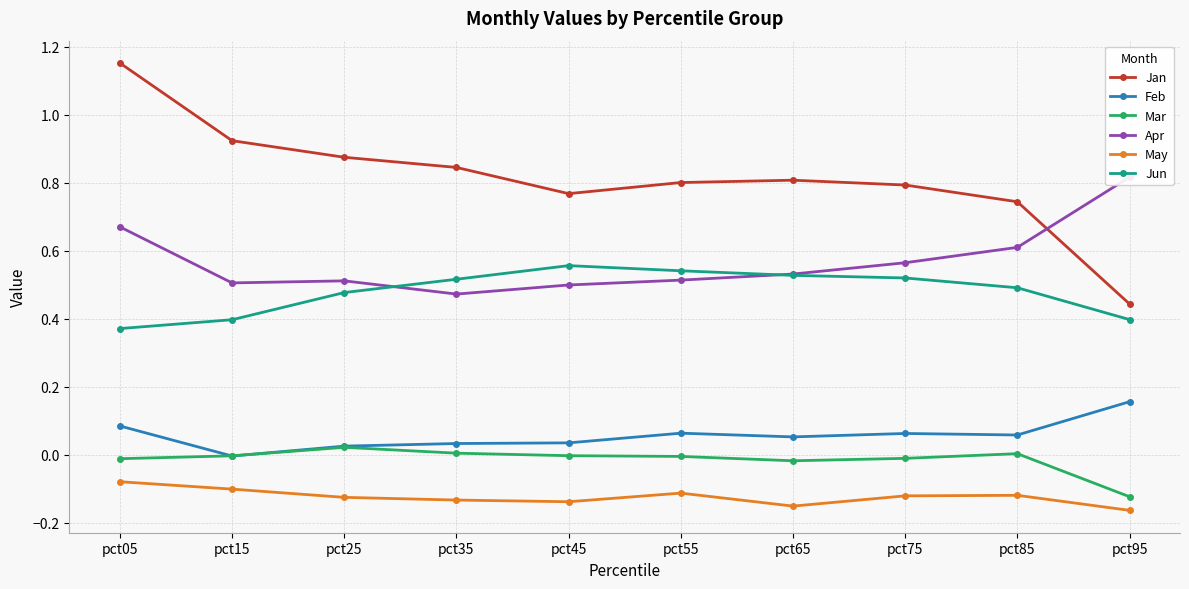

Reading right to left, what are all the values shown in this chart?

Jan: 0.4	0.7	0.8	0.8	0.8	0.8	0.8	0.9	0.9	1.2
Feb: 0.2	0.1	0.1	0.1	0.1	0.0	0.0	0.0	-0.0	0.1
Mar: -0.1	0.0	-0.0	-0.0	-0.0	-0.0	0.0	0.0	-0.0	-0.0
Apr: 0.8	0.6	0.6	0.5	0.5	0.5	0.5	0.5	0.5	0.7
May: -0.2	-0.1	-0.1	-0.2	-0.1	-0.1	-0.1	-0.1	-0.1	-0.1
Jun: 0.4	0.5	0.5	0.5	0.5	0.6	0.5	0.5	0.4	0.4